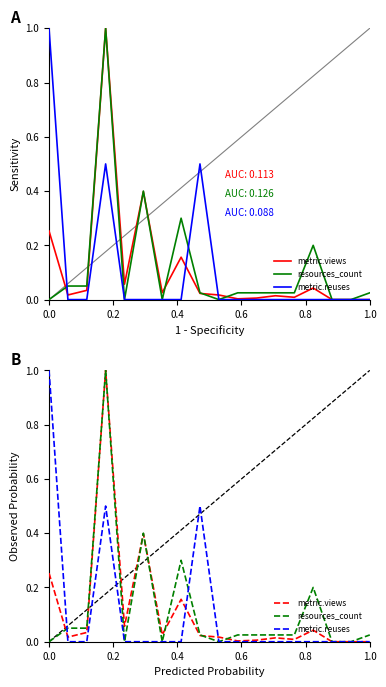

Is it true that metric.views equals 0.0 at 6?

False